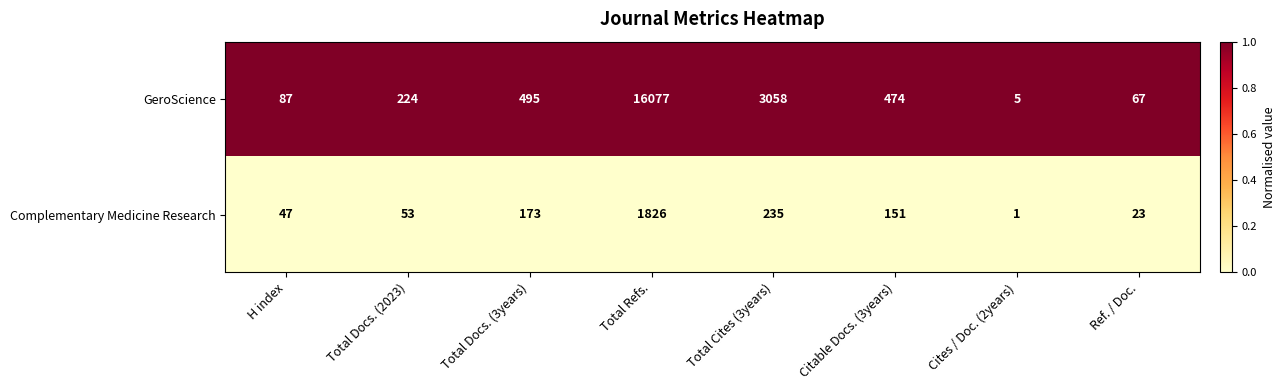

Which series has the largest total across all categories?

GeroScience